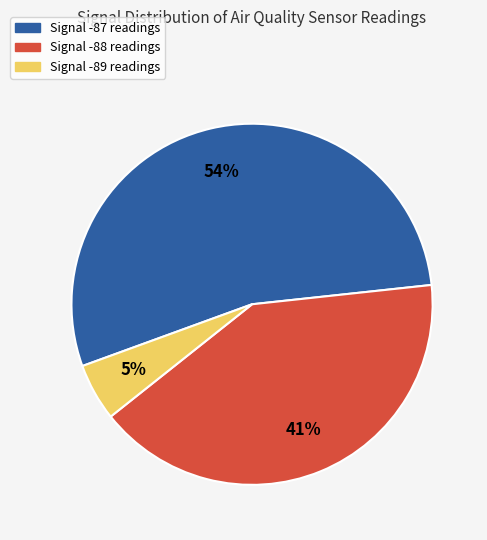

Is there any slice that represents more than half of the pie?

Yes